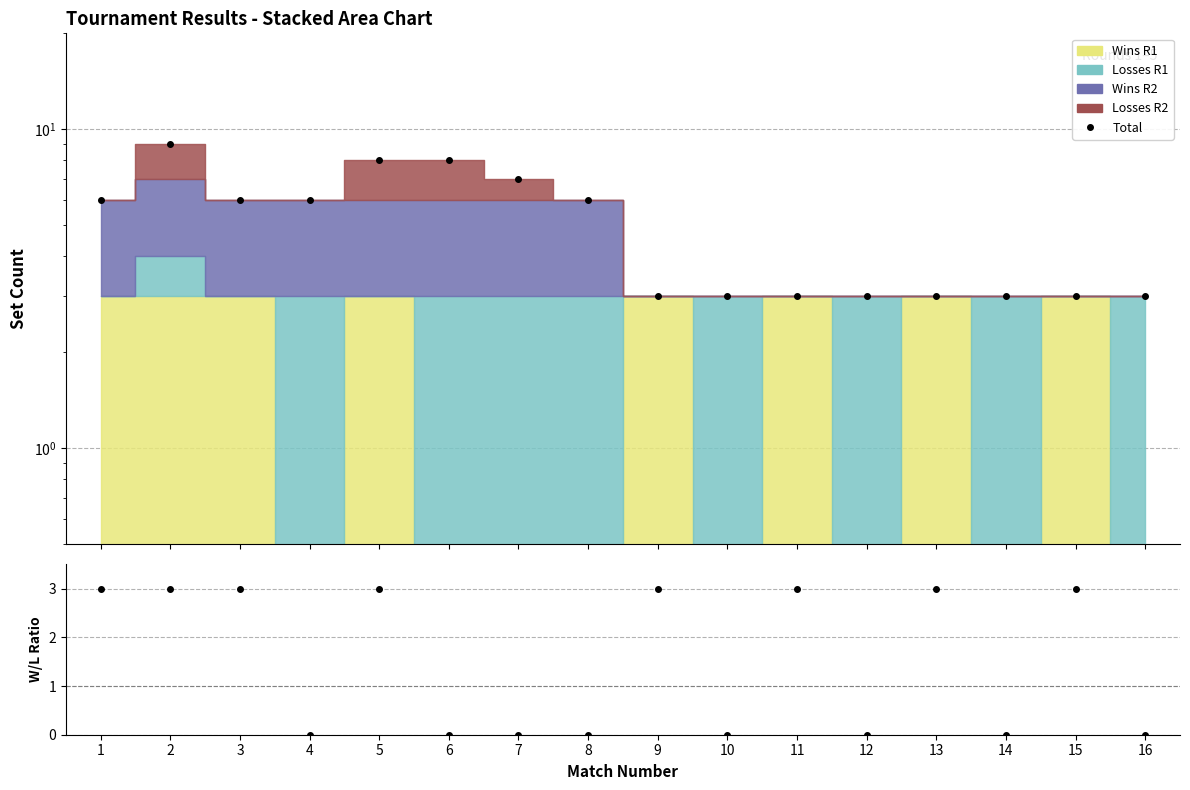

True or false: Total and Wins/Losses R1 cross at least once.

False